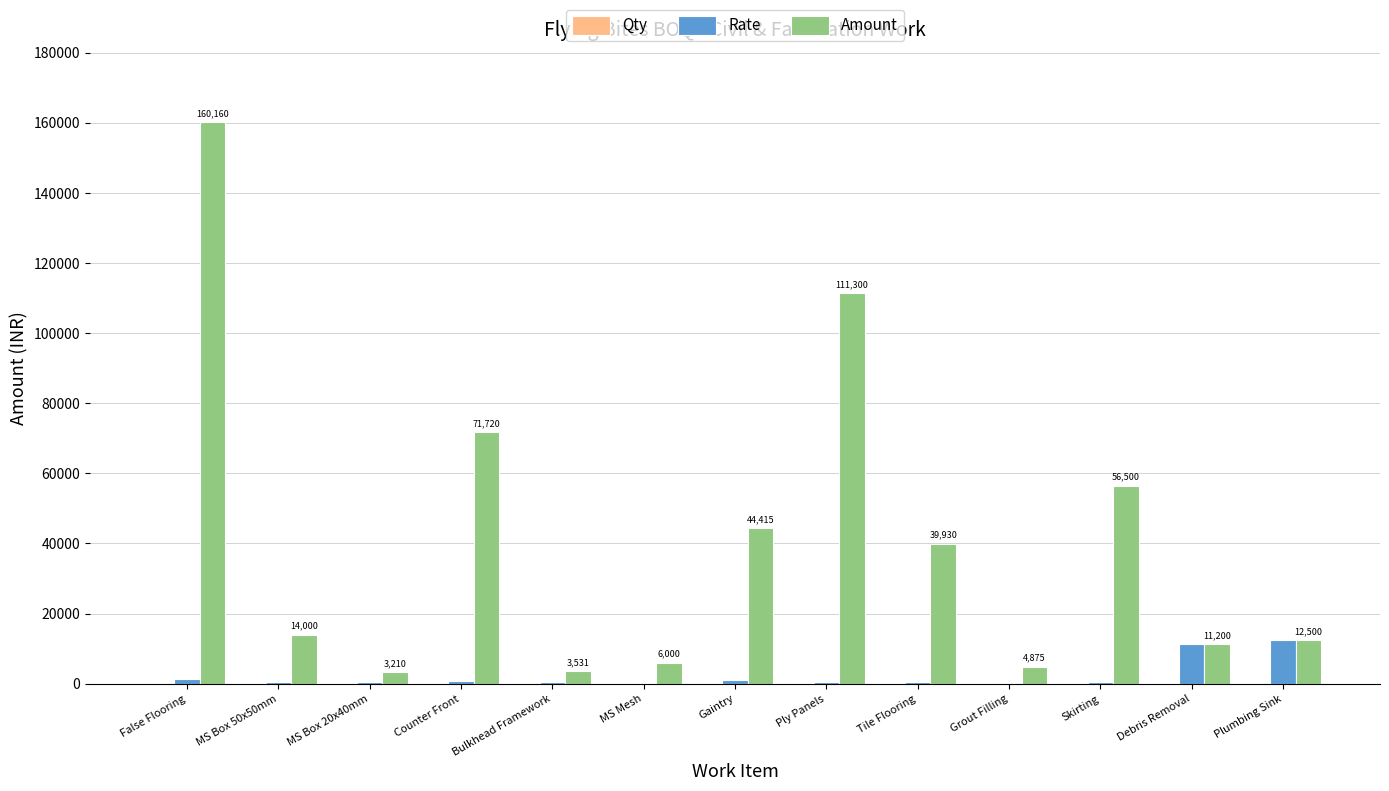

The value of Amount at Counter Front is 71720. True or false?

True